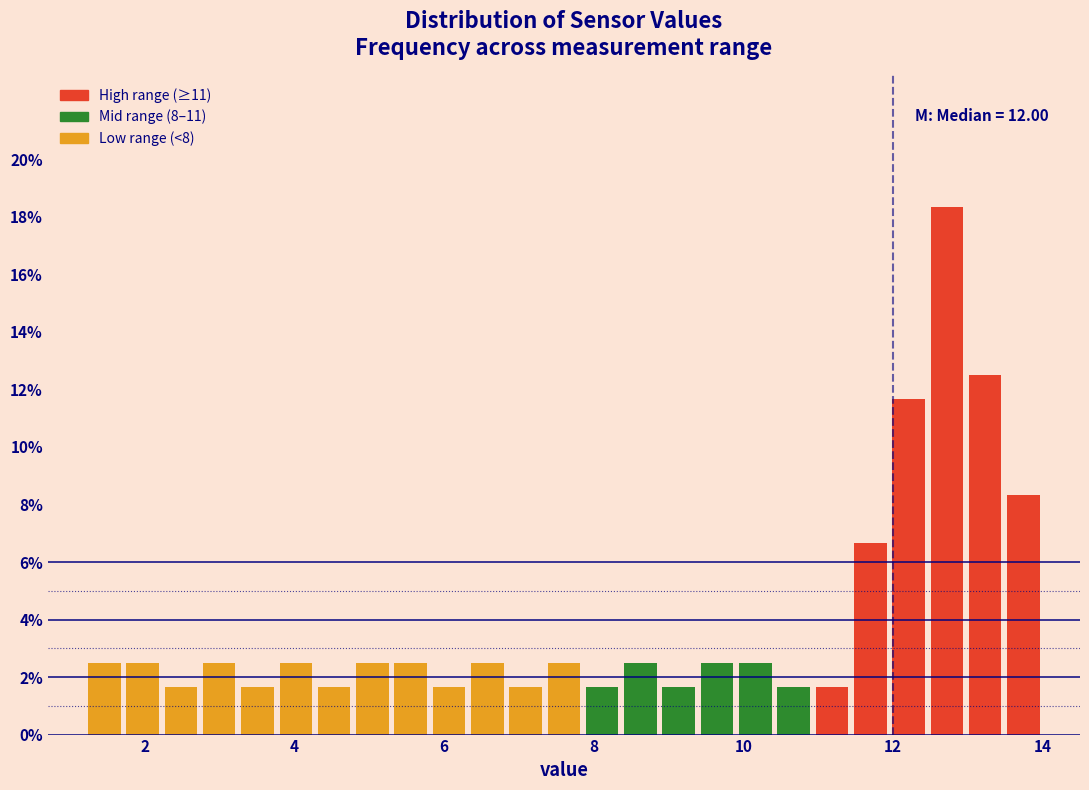

Around what value on the x-axis is the tallest bar? Give the approximate position of its centre, as read against the axis.

12.8